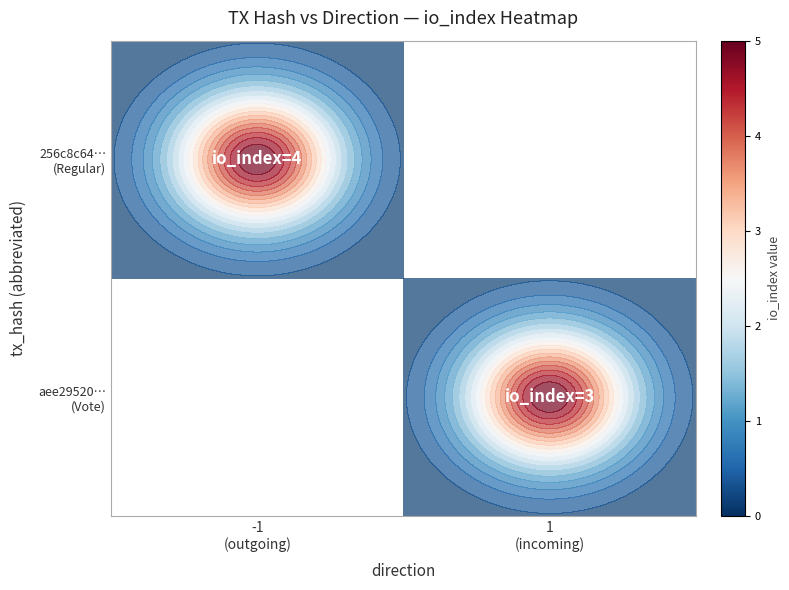

What is the total value across all series at -1
(outgoing)?

4